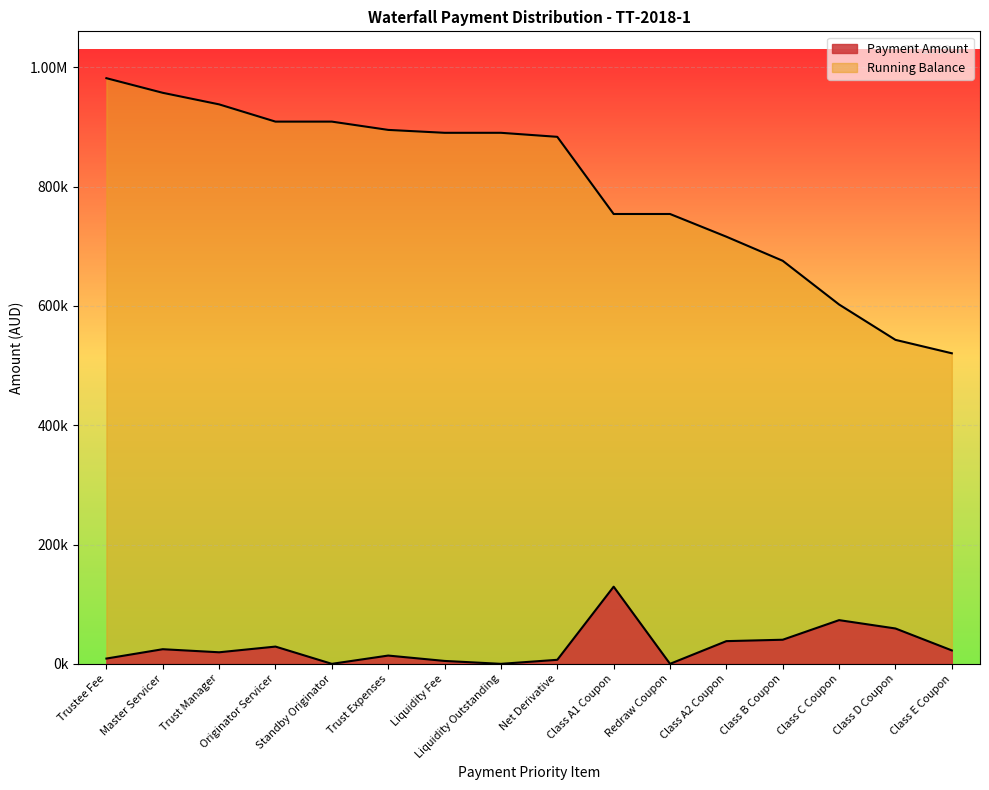

How many data points in Payment Amount are less than 22510?

8